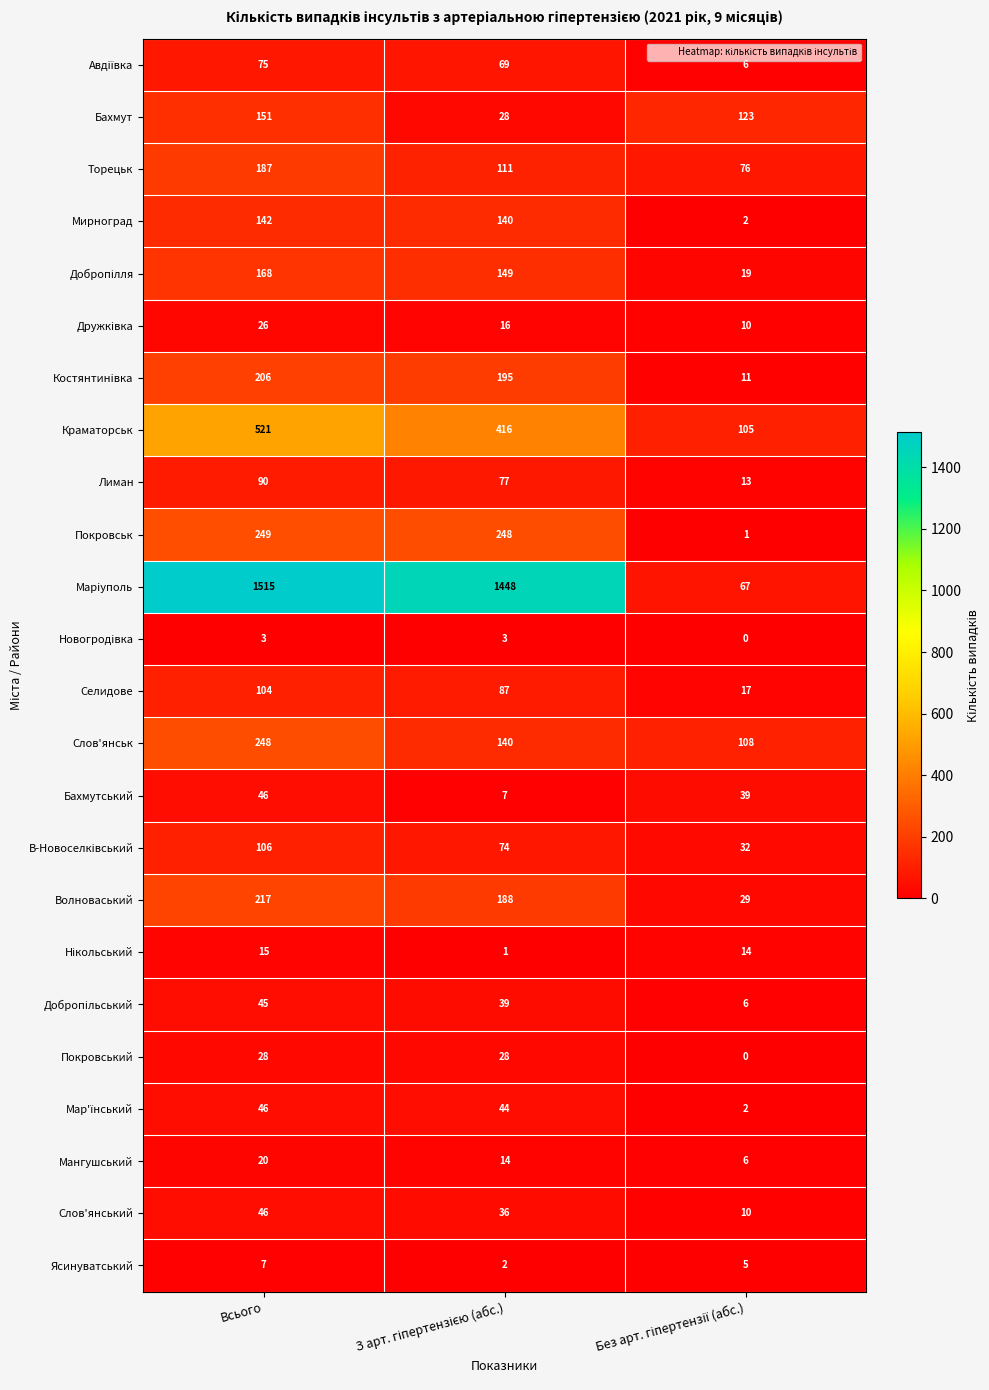

What is the sum of all Бахмутський values?

92